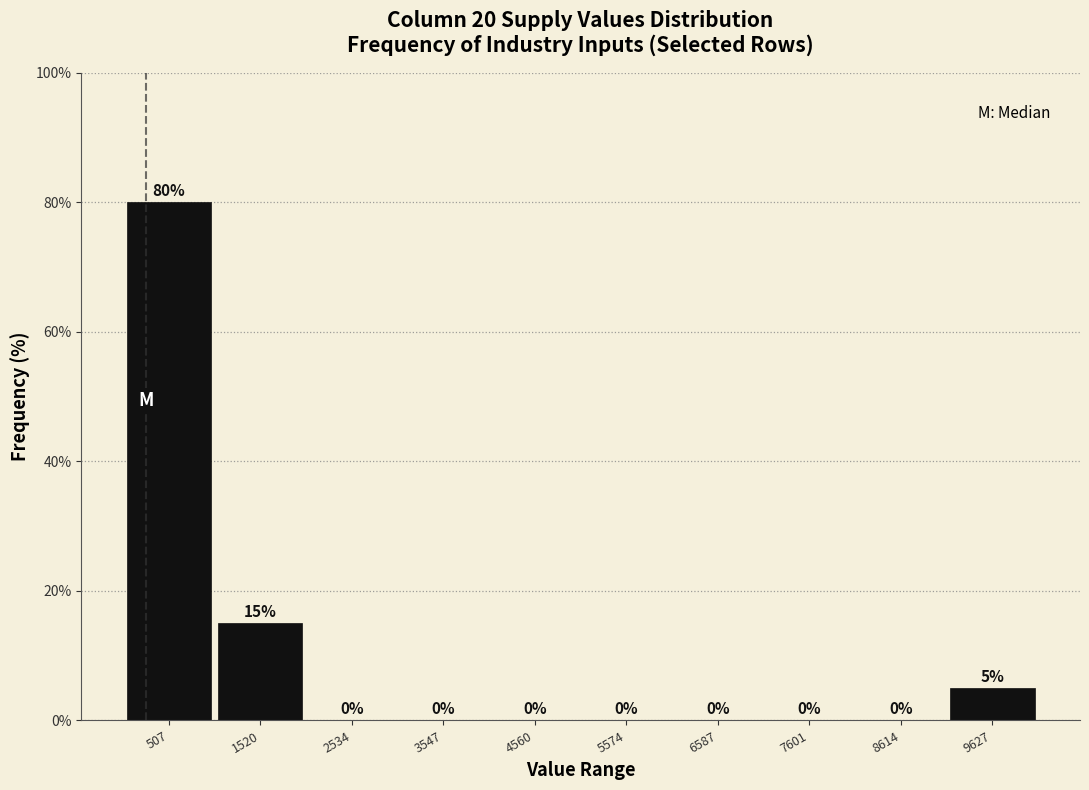

Reading left to right, transcribe this chart: for each bar, give the range it covers on the x-axis and its height. The bar edges are not printed on the chart, so give them approximately, as read against the axis.

0 to 1000: 80
1000 to 2000: 15
2000 to 3000: 0
3000 to 4000: 0
4000 to 5000: 0
5000 to 6000: 0
6000 to 7000: 0
7000 to 8200: 0
8200 to 9200: 0
9200 to 10200: 5